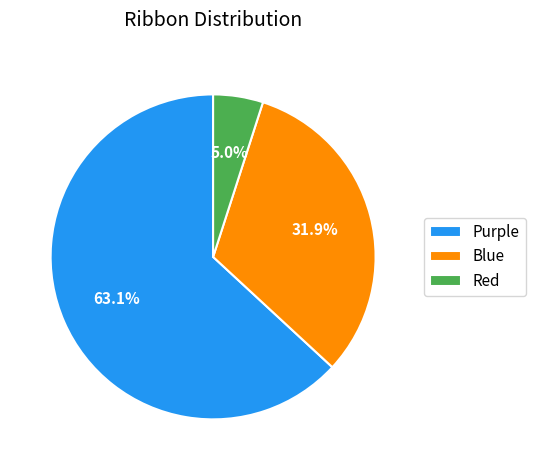

To the nearest percent, what portion does Blue represent?

32%